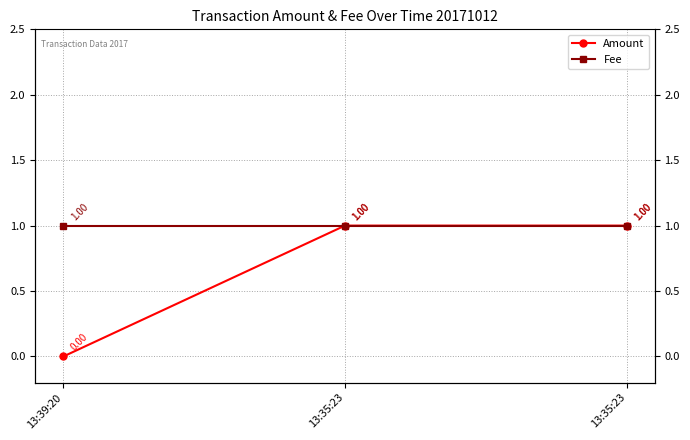

At which label is Amount closest to 0?

13:39:20